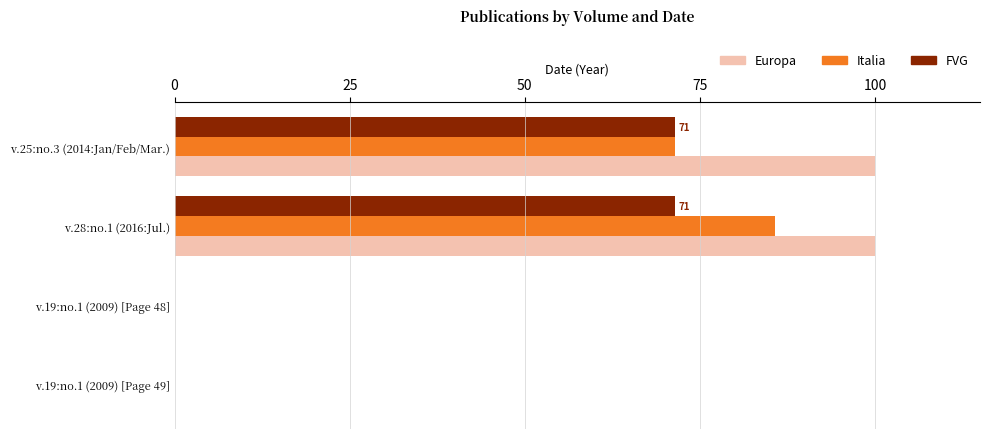

True or false: Italia has a value of 0.0 at v.19:no.1 (2009) [Page 48].

True